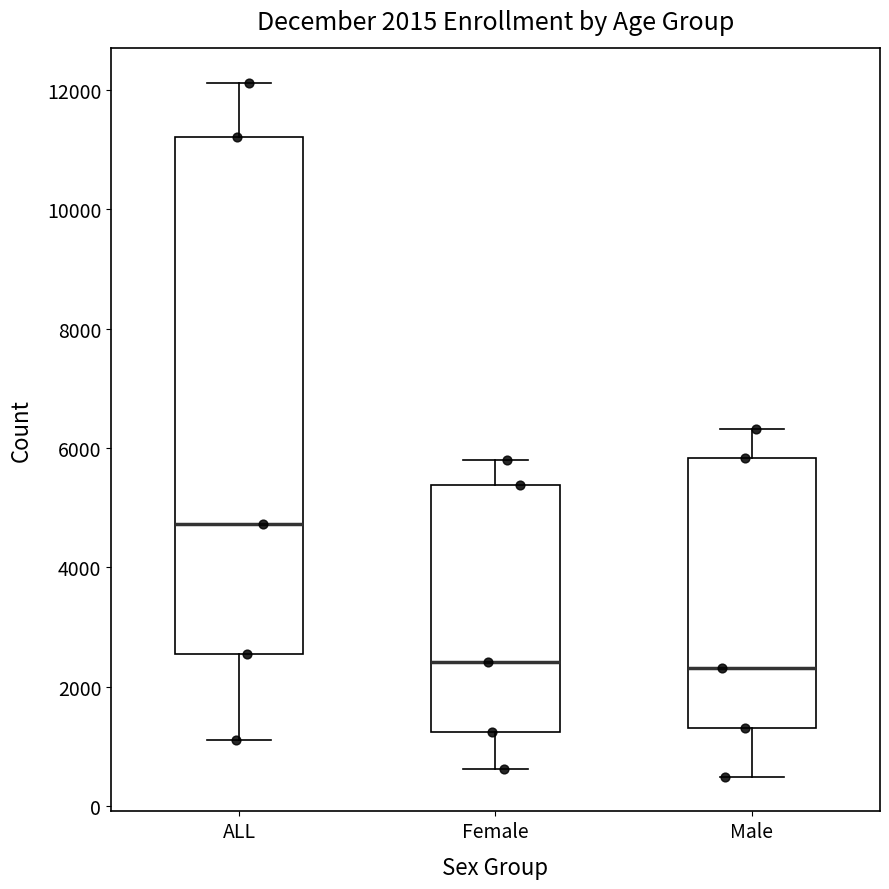

Comparing the boxes themselves (not the whiskers), which one is the tallest?

ALL